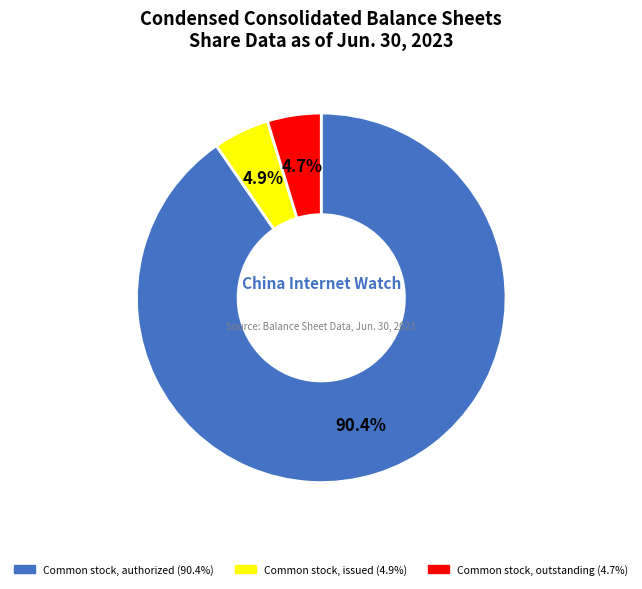

Is there a majority slice in this chart?

Yes